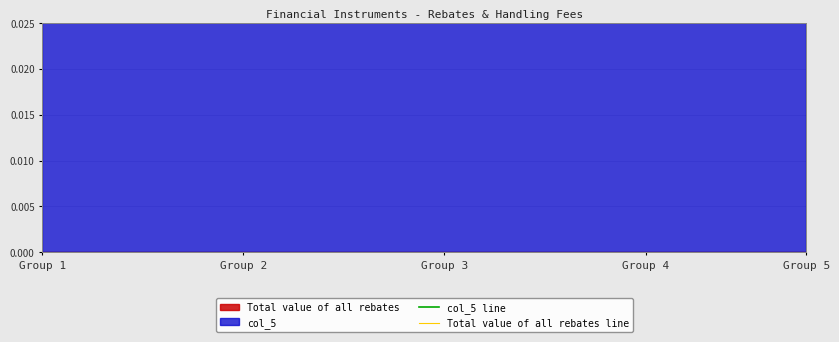

List the series in order of their peak value, lowest first.

Total value of all rebates line, col_5 line